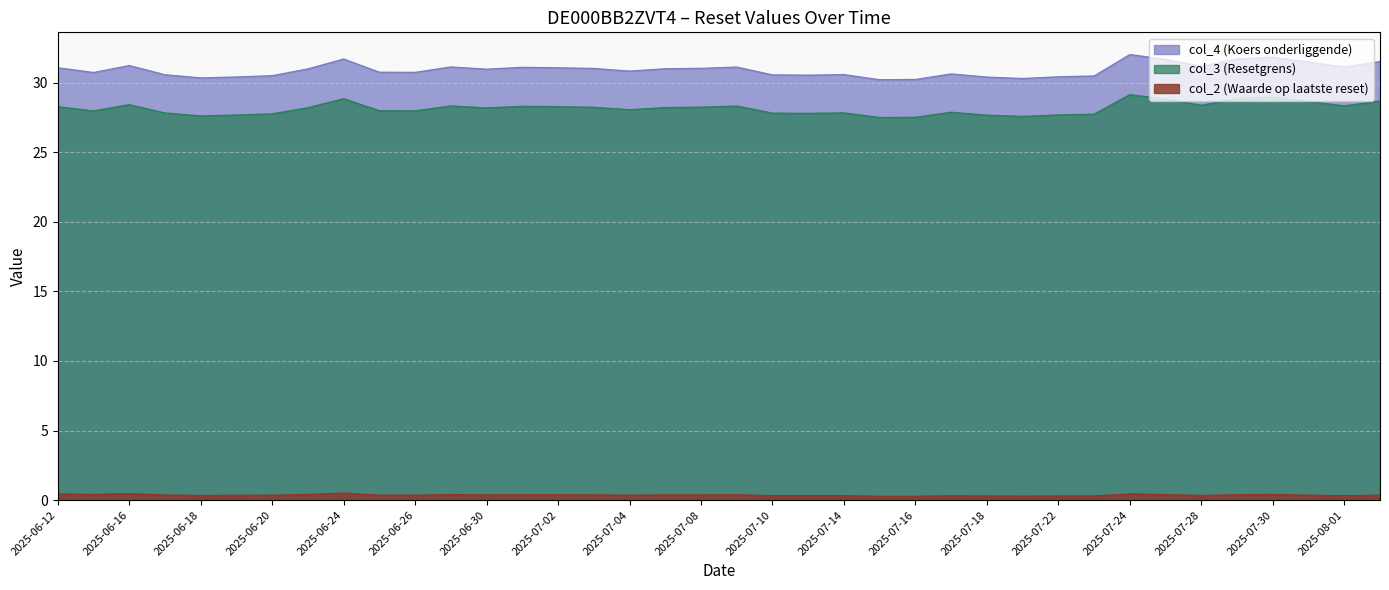

What is the total value across all series at 2025-07-25?

60.9